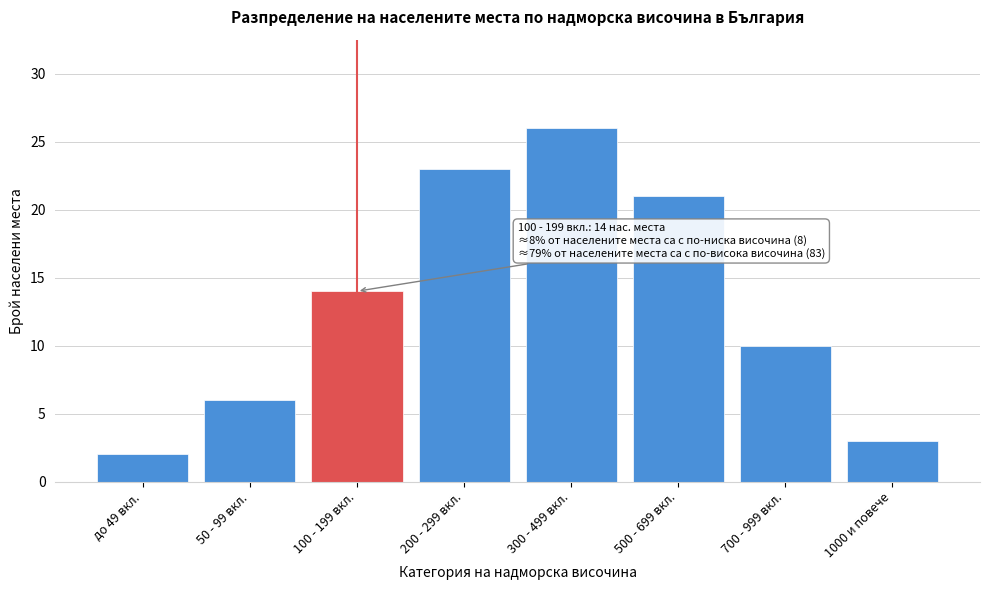

Reading left to right, extract all data points from this chart.

2	6	14	23	26	21	10	3